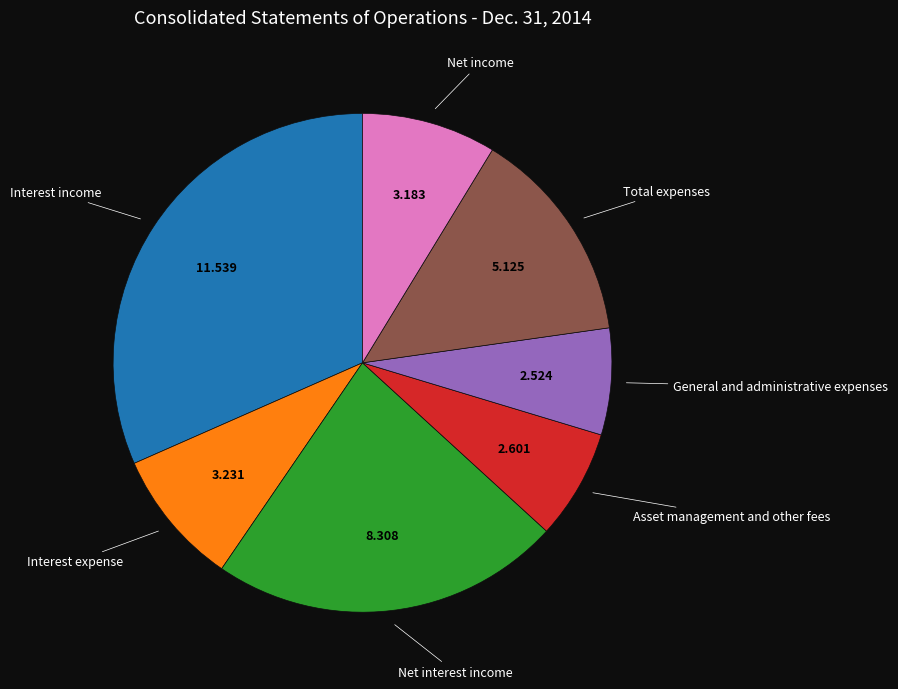

Between Net income and Total expenses, which is larger?

Total expenses